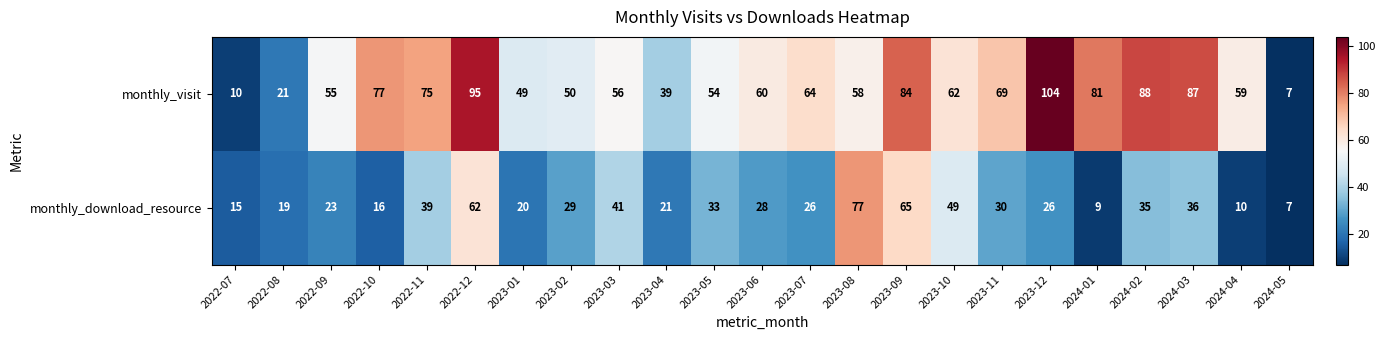

What is the total value across all series at 2023-08?

135